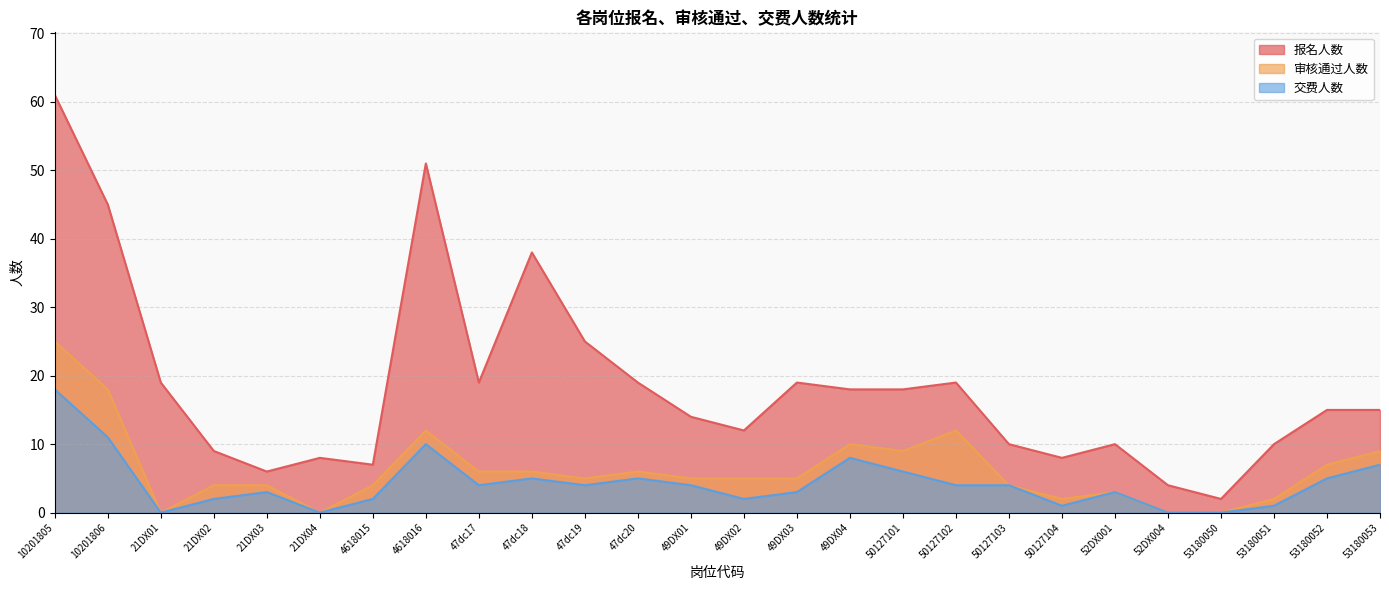

What is the difference between the maximum and minimum values in the 审核通过人数 series?

25